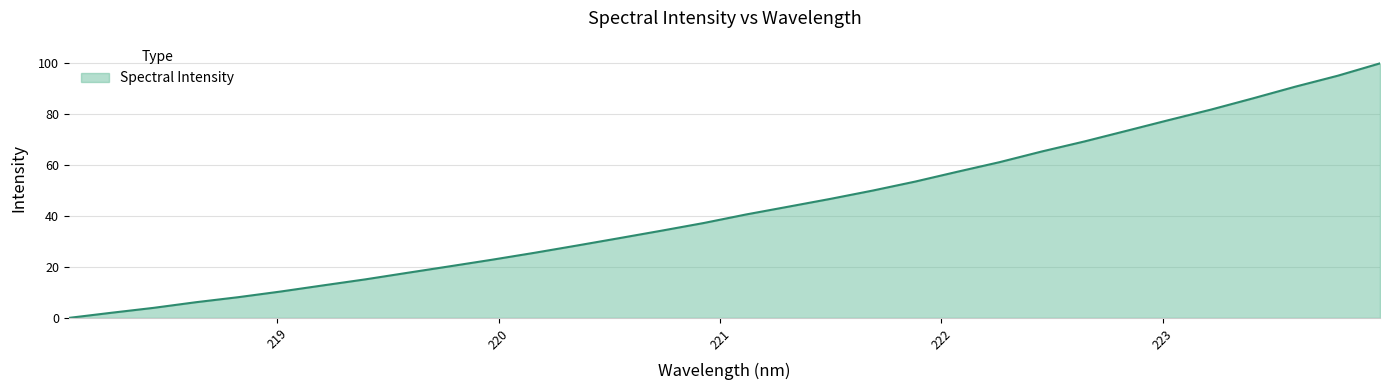

What is the greatest value displayed?

100.0